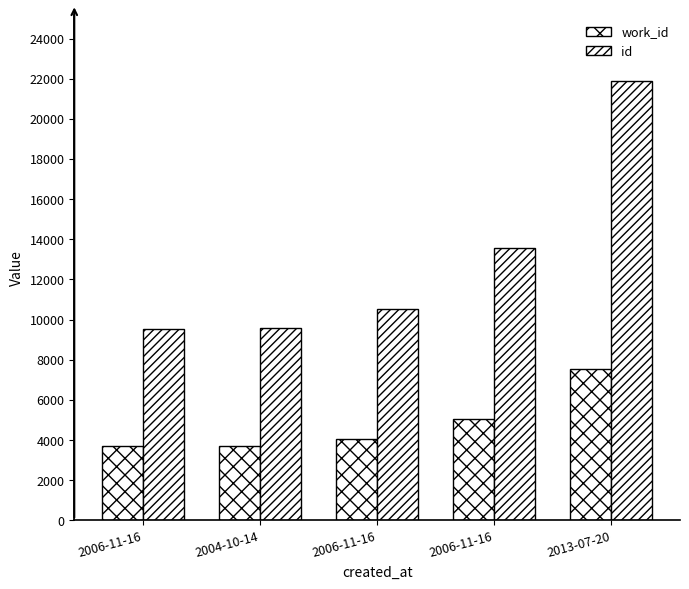

Are the bars grouped side by side (vs. stacked)?

Yes